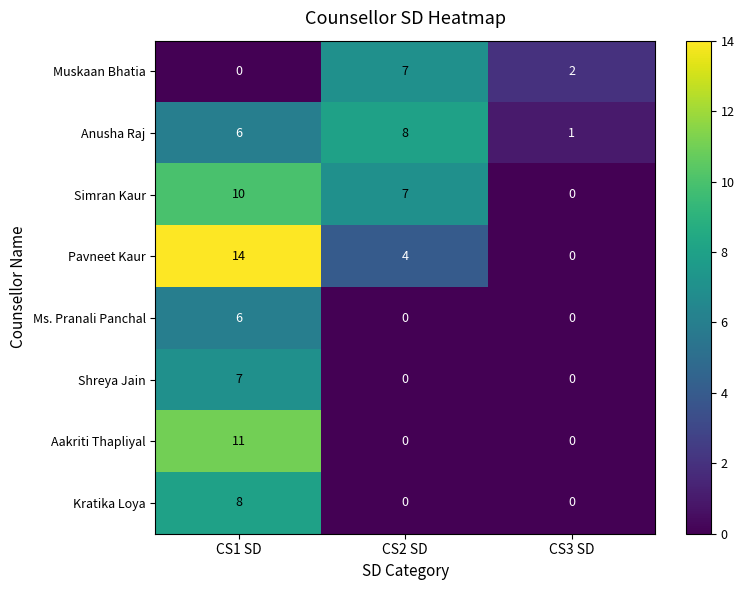

Which series changed the most between CS1 SD and CS3 SD?

Pavneet Kaur